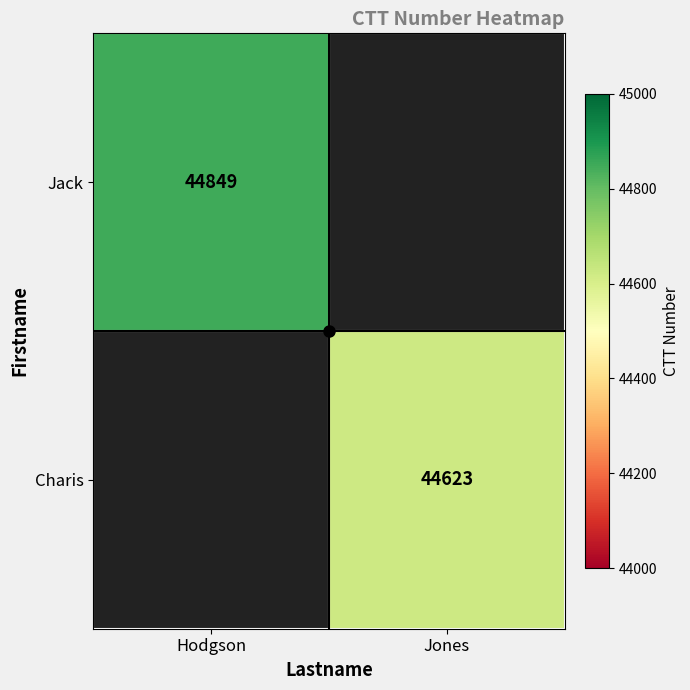

At how many categories does at least one series exceed 44717?

1